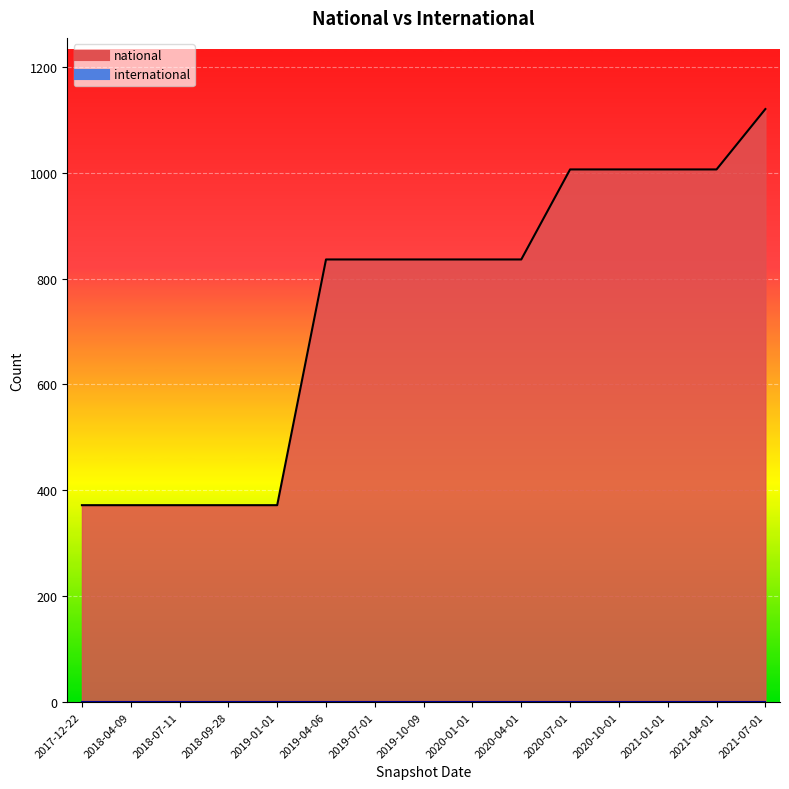

Rank the categories by value from lowest to highest.

2017-12-22, 2018-04-09, 2018-07-11, 2018-09-28, 2019-01-01, 2019-04-06, 2019-07-01, 2019-10-09, 2020-01-01, 2020-04-01, 2020-07-01, 2020-10-01, 2021-01-01, 2021-04-01, 2021-07-01